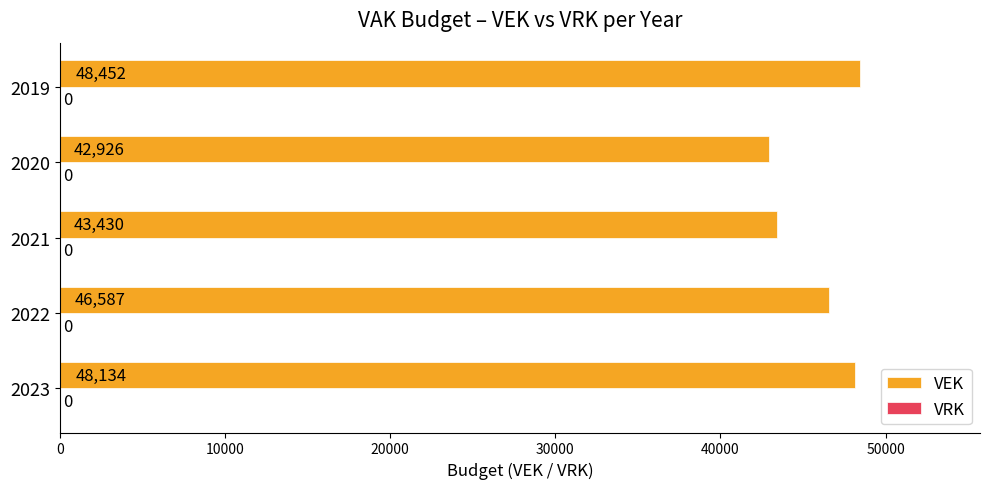

Rank the categories by value from highest to lowest.

2019, 2023, 2022, 2021, 2020